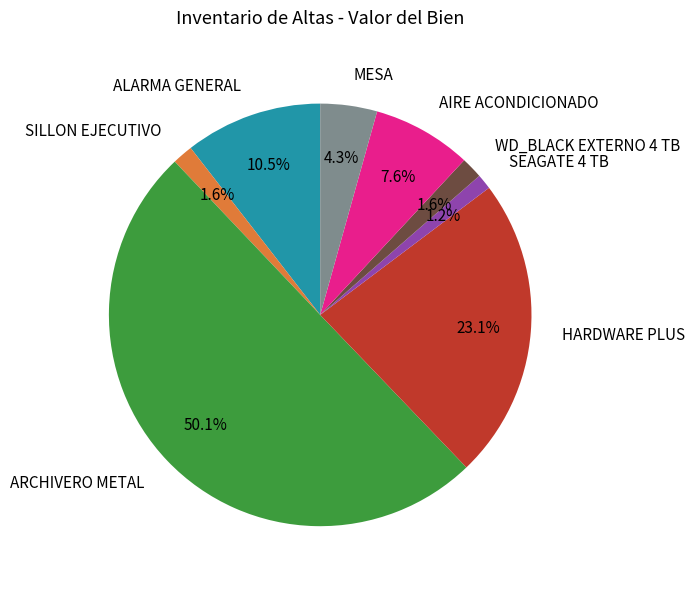

What is the majority slice?

ARCHIVERO METAL